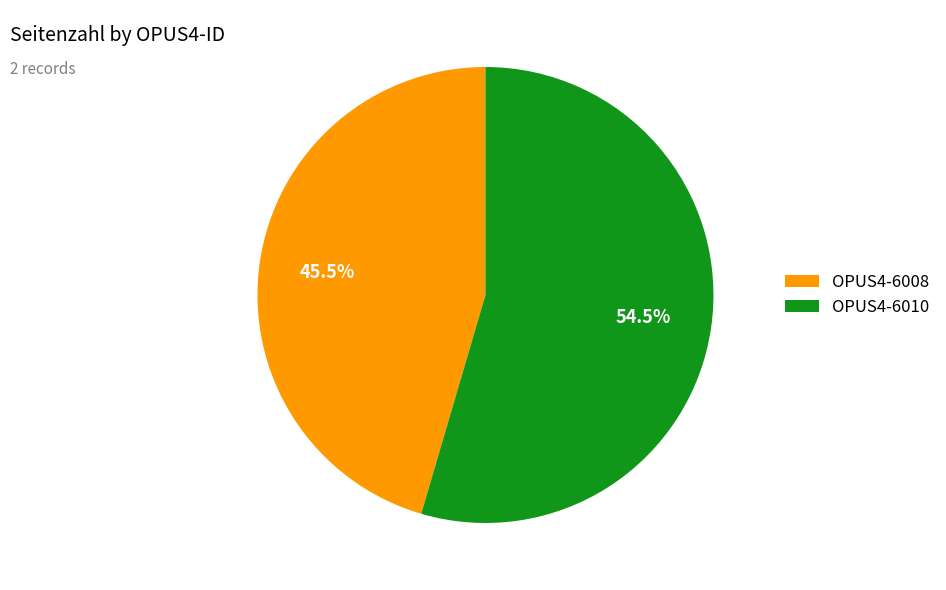

True or false: OPUS4-6010 accounts for 49% of the total.

False